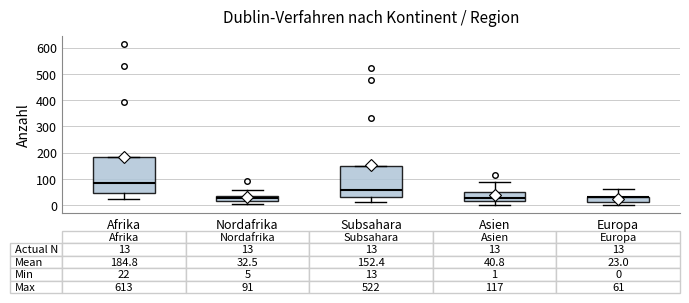

Which box is the tallest, from its lower edge to its upper edge?

Afrika